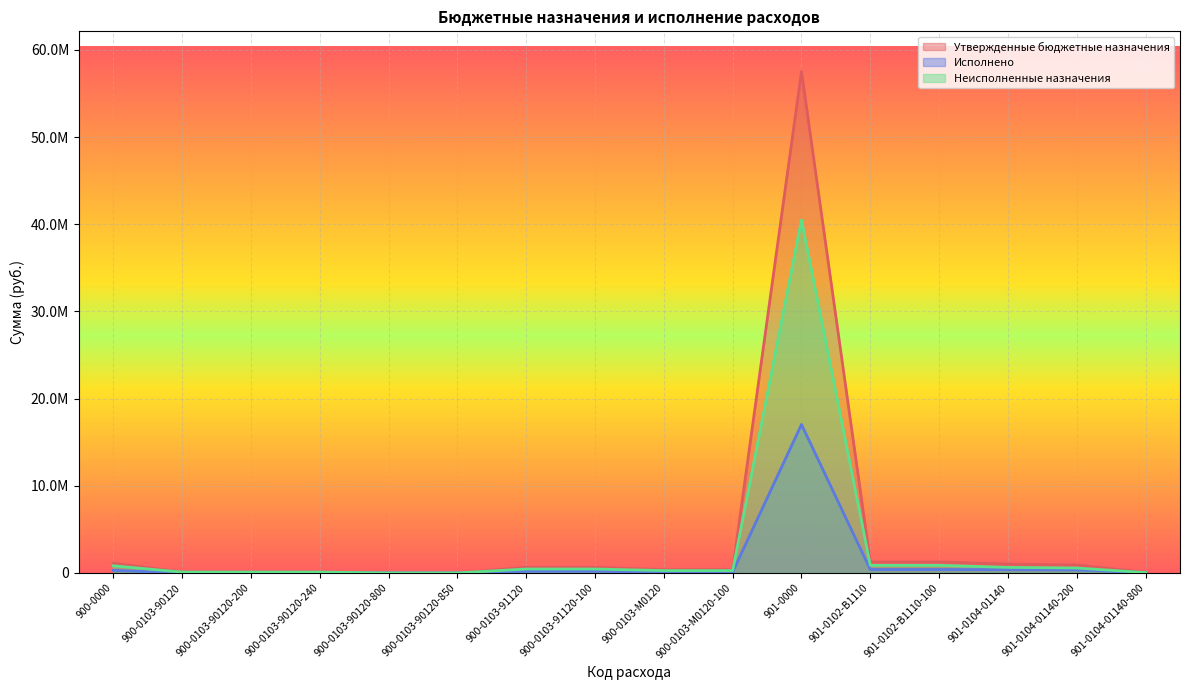

Reading left to right, what are all the values shown in this chart?

Утвержденные бюджетные назначения: 900-0000=1114300.0	900-0103-90120=104700.0	900-0103-90120-200=103100.0	900-0103-90120-240=103100.0	900-0103-90120-800=1600.0	900-0103-90120-850=1600.0	900-0103-91120=642600.0	900-0103-91120-100=642600.0	900-0103-М0120=367000.0	900-0103-М0120-100=367000.0	901-0000=57518780.9	901-0102-В1110=1266200.0	901-0102-В1110-100=1266200.0	901-0104-01140=1018058.1	901-0104-01140-200=910882.1	901-0104-01140-800=72976.0
Исполнено: 900-0000=298220.8	900-0103-90120=7612.3	900-0103-90120-200=7612.3	900-0103-90120-240=7612.3	900-0103-90120-800=0.0	900-0103-90120-850=0.0	900-0103-91120=193780.1	900-0103-91120-100=193780.1	900-0103-М0120=96828.4	900-0103-М0120-100=96828.4	901-0000=17029225.6	901-0102-В1110=392409.6	901-0102-В1110-100=392409.6	901-0104-01140=380664.7	901-0104-01140-200=345782.7	901-0104-01140-800=34882.0
Неисполненные назначения: 900-0000=816079.2	900-0103-90120=97087.7	900-0103-90120-200=95487.7	900-0103-90120-240=95487.7	900-0103-90120-800=1600.0	900-0103-90120-850=1600.0	900-0103-91120=448819.9	900-0103-91120-100=448819.9	900-0103-М0120=270171.6	900-0103-М0120-100=270171.6	901-0000=40489555.3	901-0102-В1110=873790.4	901-0102-В1110-100=873790.4	901-0104-01140=637393.5	901-0104-01140-200=565099.5	901-0104-01140-800=38094.0